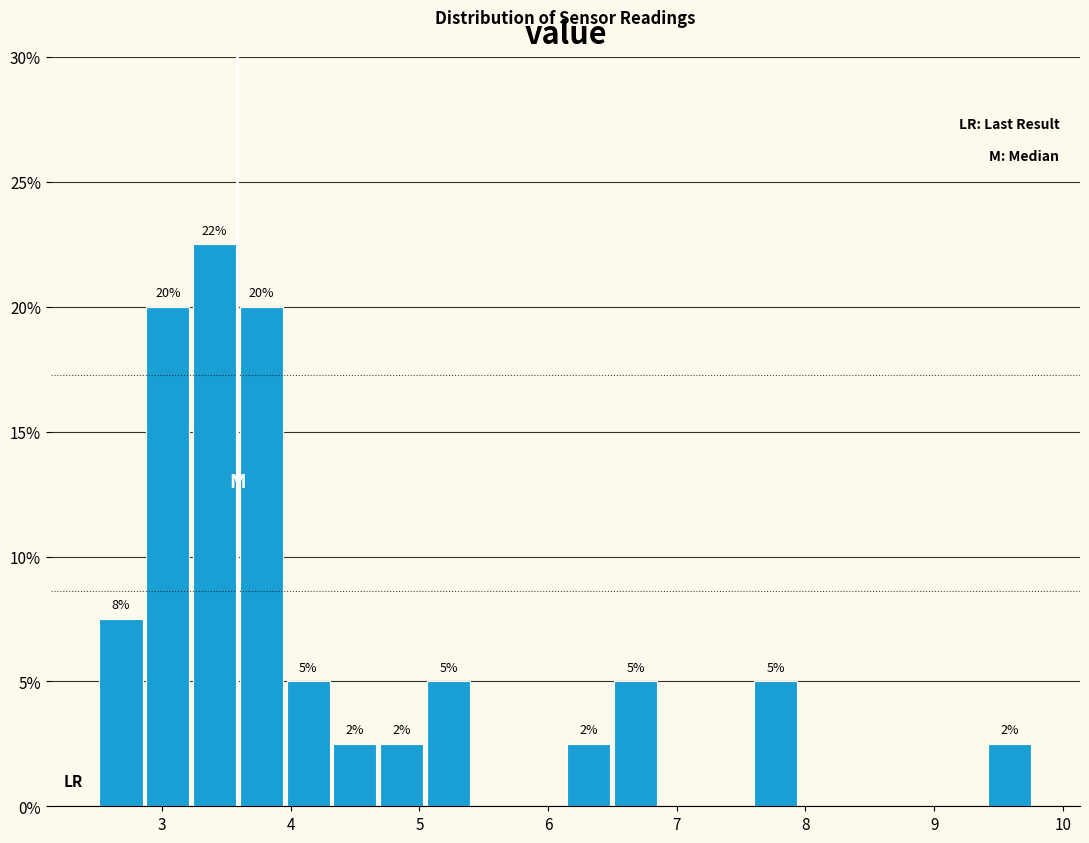

Read against the x-axis, roughly where is the centre of the tallest bar?

3.4